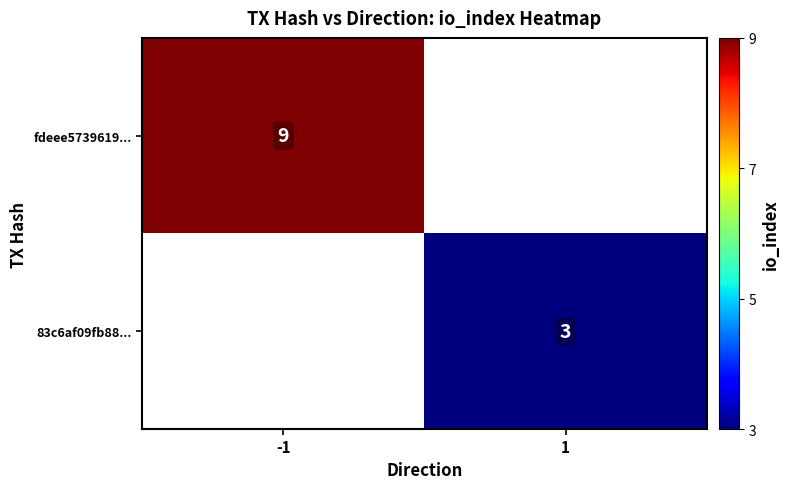

The value of fdeee5739619... at -1 is 9. True or false?

True